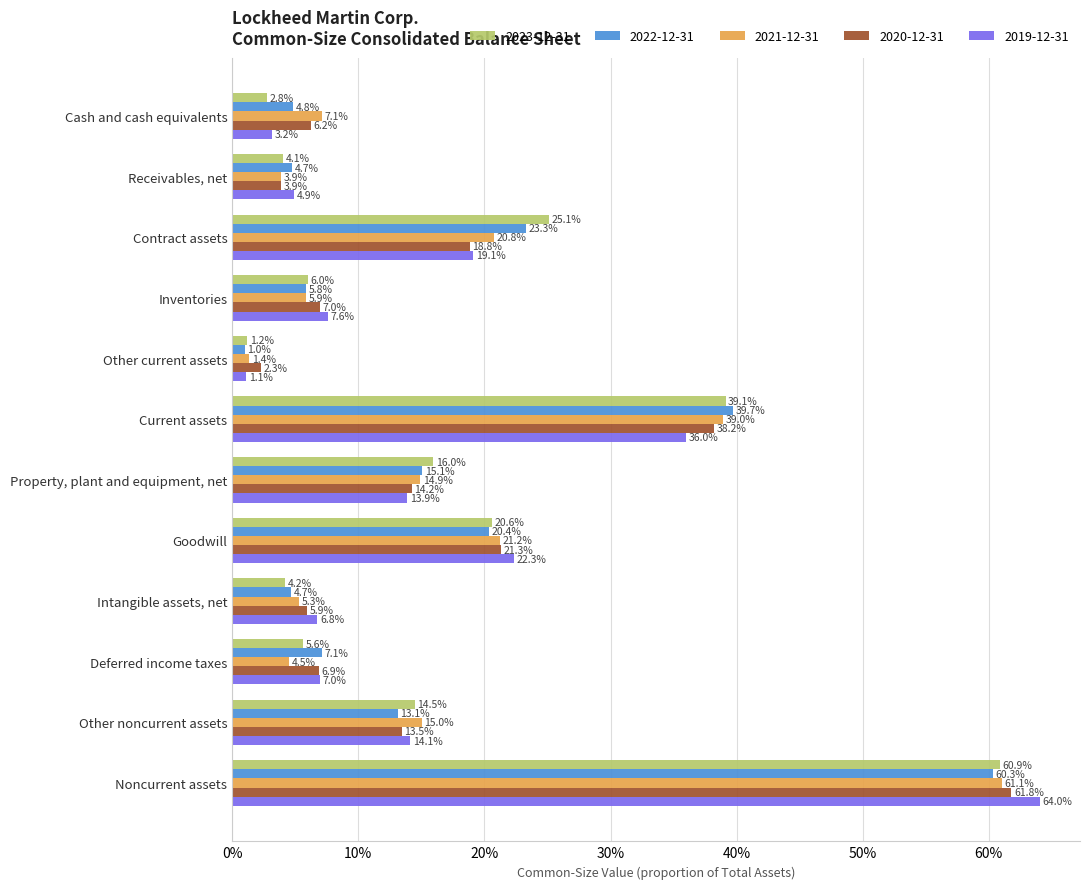

Reading left to right, extract all data points from this chart.

2023-12-31: 0.0	0.0	0.3	0.1	0.0	0.4	0.2	0.2	0.0	0.1	0.1	0.6
2022-12-31: 0.0	0.0	0.2	0.1	0.0	0.4	0.2	0.2	0.0	0.1	0.1	0.6
2021-12-31: 0.1	0.0	0.2	0.1	0.0	0.4	0.1	0.2	0.1	0.0	0.2	0.6
2020-12-31: 0.1	0.0	0.2	0.1	0.0	0.4	0.1	0.2	0.1	0.1	0.1	0.6
2019-12-31: 0.0	0.0	0.2	0.1	0.0	0.4	0.1	0.2	0.1	0.1	0.1	0.6